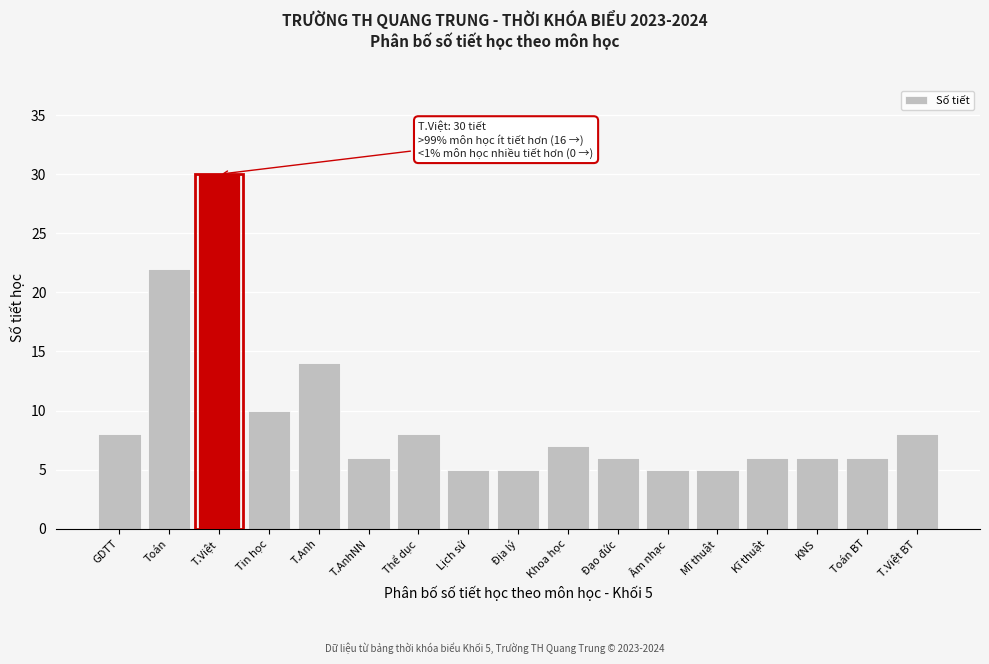

Reading left to right, transcribe all the data shown in this chart.

GDTT=8	Toán=22	T.Việt=30	Tin học=10	T.Anh=14	T.AnhNN=6	Thể dục=8	Lịch sử=5	Địa lý=5	Khoa học=7	Đạo đức=6	Âm nhạc=5	Mĩ thuật=5	Kĩ thuật=6	KNS=6	Toán BT=6	T.Việt BT=8